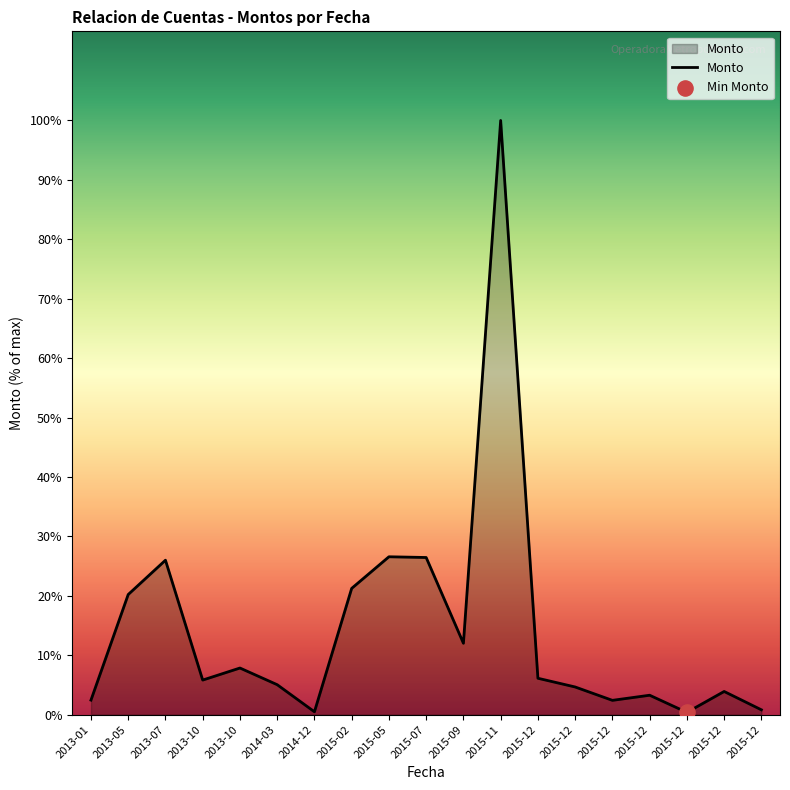

Approximately how many times larger is the value at 2015-05 compared to 2015-12?

69.5